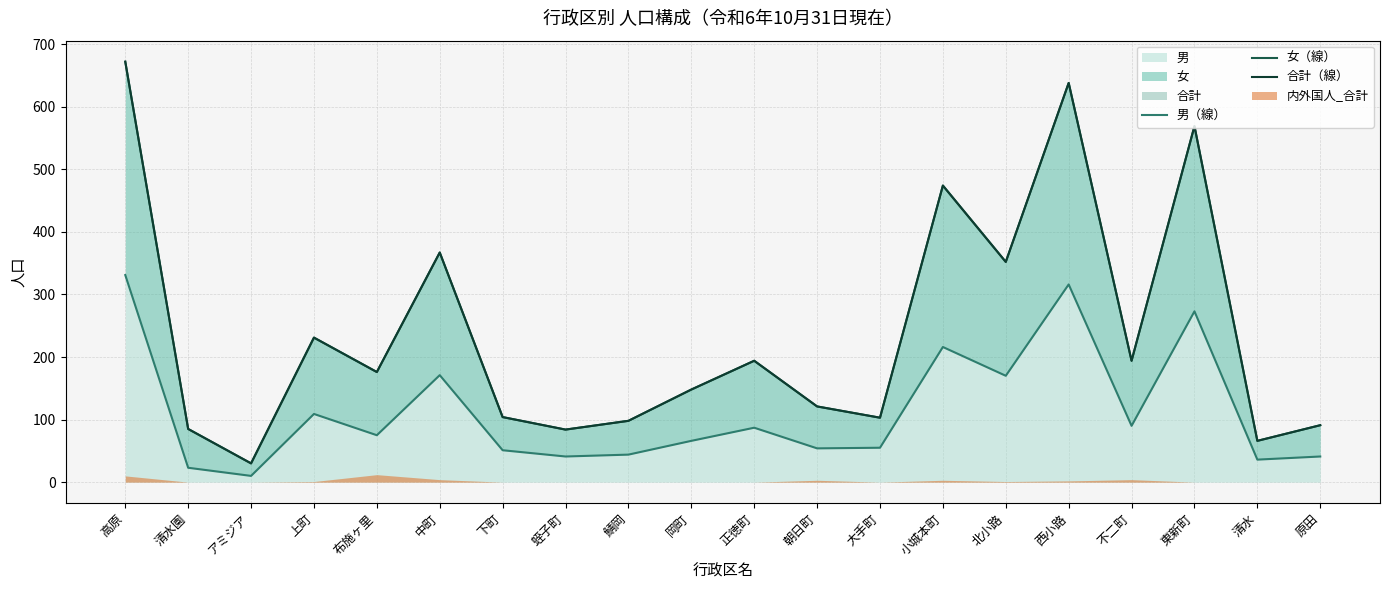

At which label is 女（線） closest to 351?

北小路